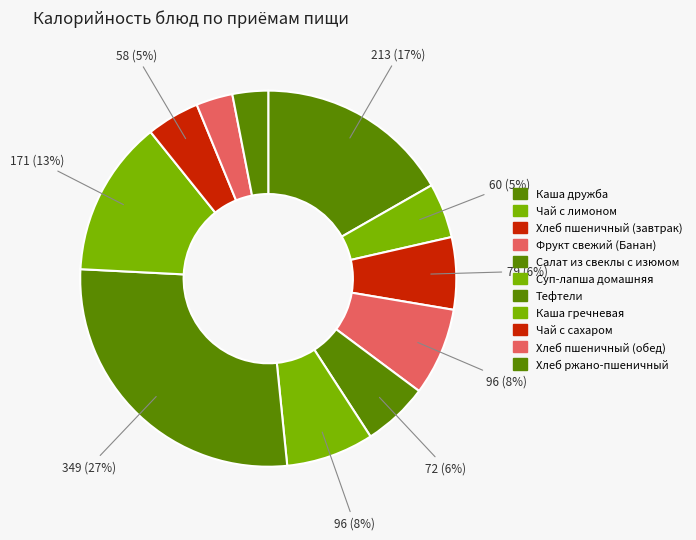

Does Суп-лапша домашняя account for over 50% of the chart?

No